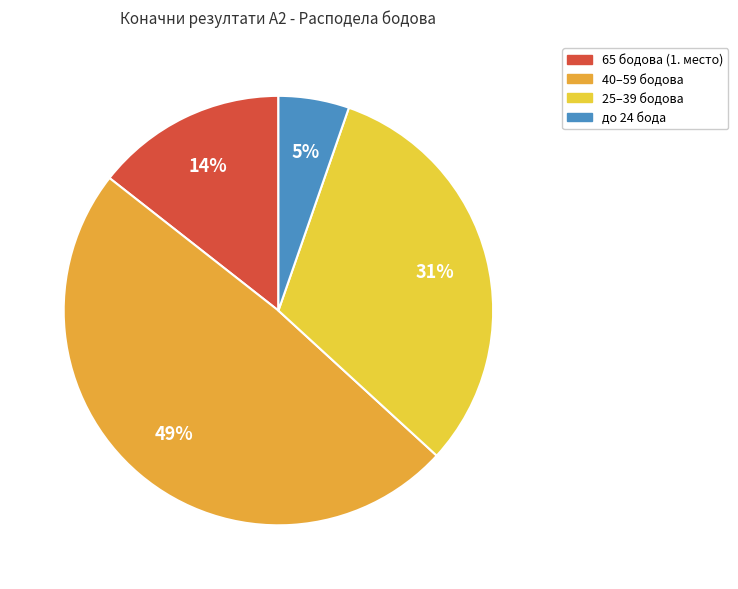

Count the number of slices in the pie.

4